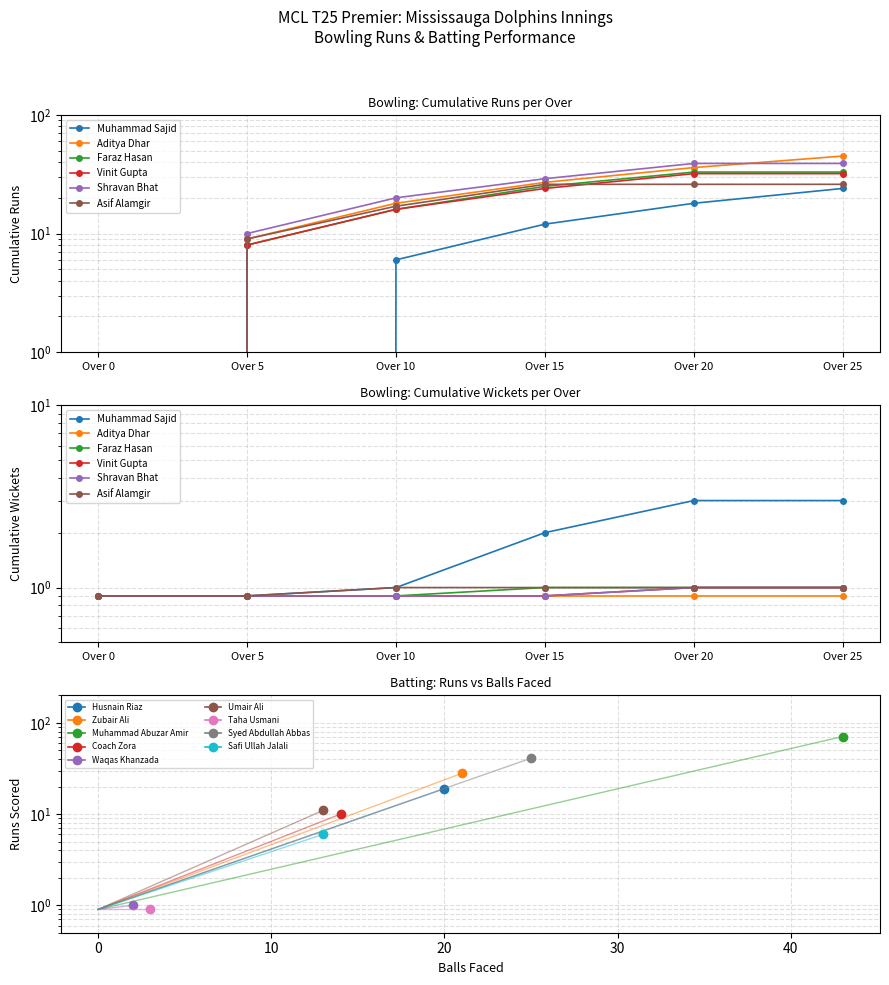

Is this an area chart (filled region under the line)?

No